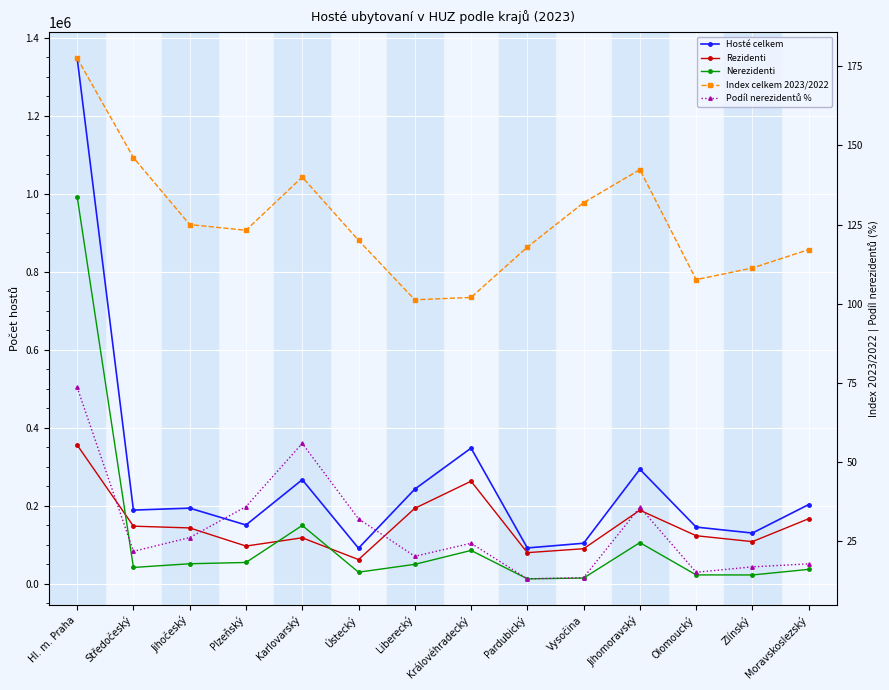

What are all the series names shown in the legend?

Hosté celkem, Rezidenti, Nerezidenti, Index celkem 2023/2022, Podíl nerezidentů %